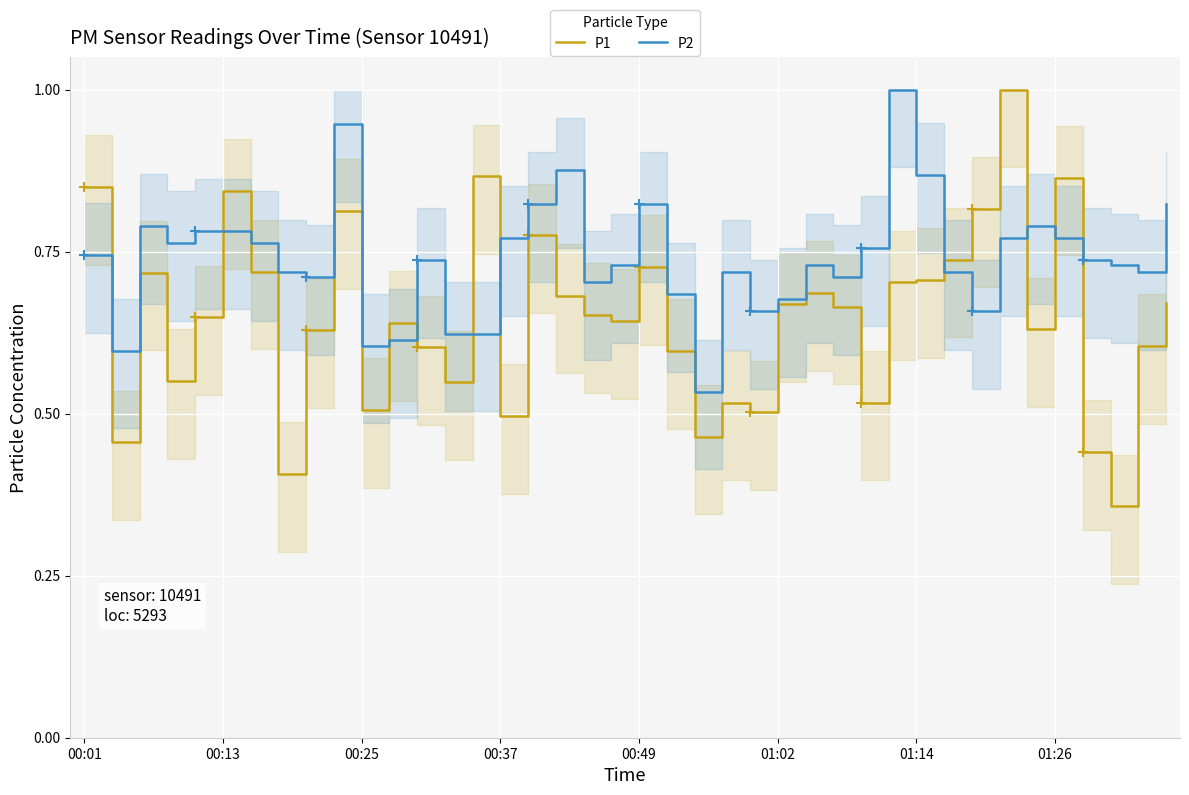

In P1, how many points are lower than both neighbors (excluding endpoints)?

12